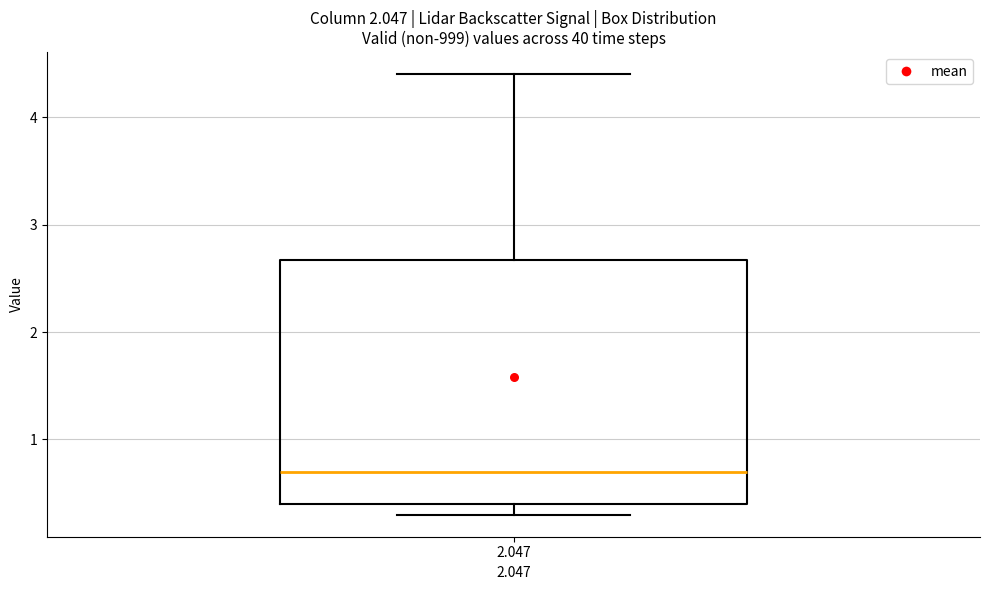

Read this box plot against the y-axis: the position of the median line, the range covered by the box, and the ends of both whiskers. The values are not printed on the chart, so give them approximately, as read against the axis.

median 0.7, box 0.4 to 2.7, whiskers 0.3 to 4.4